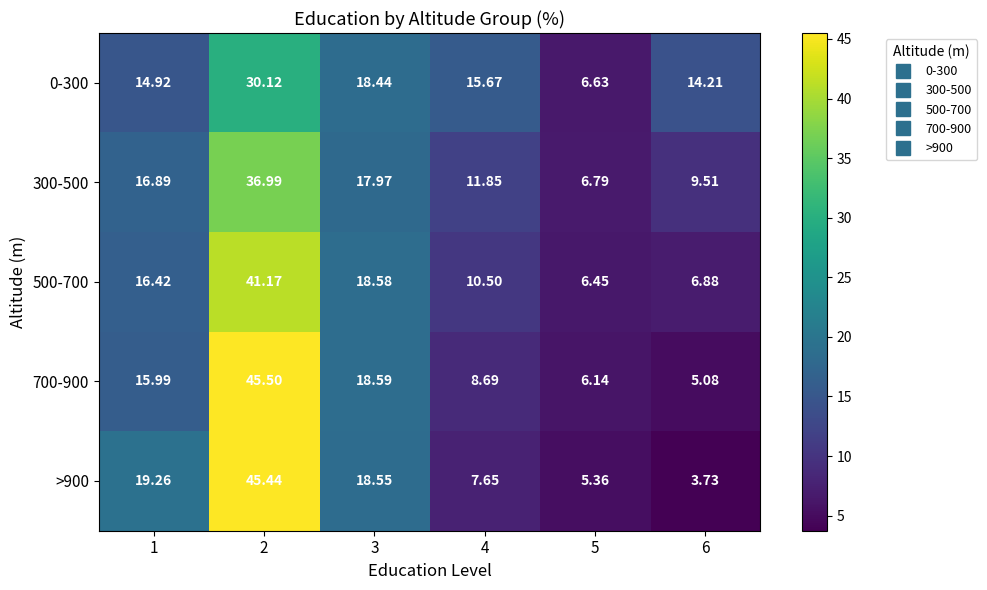

Rank the series by their maximum value, from lowest to highest.

0-300, 300-500, 500-700, >900, 700-900